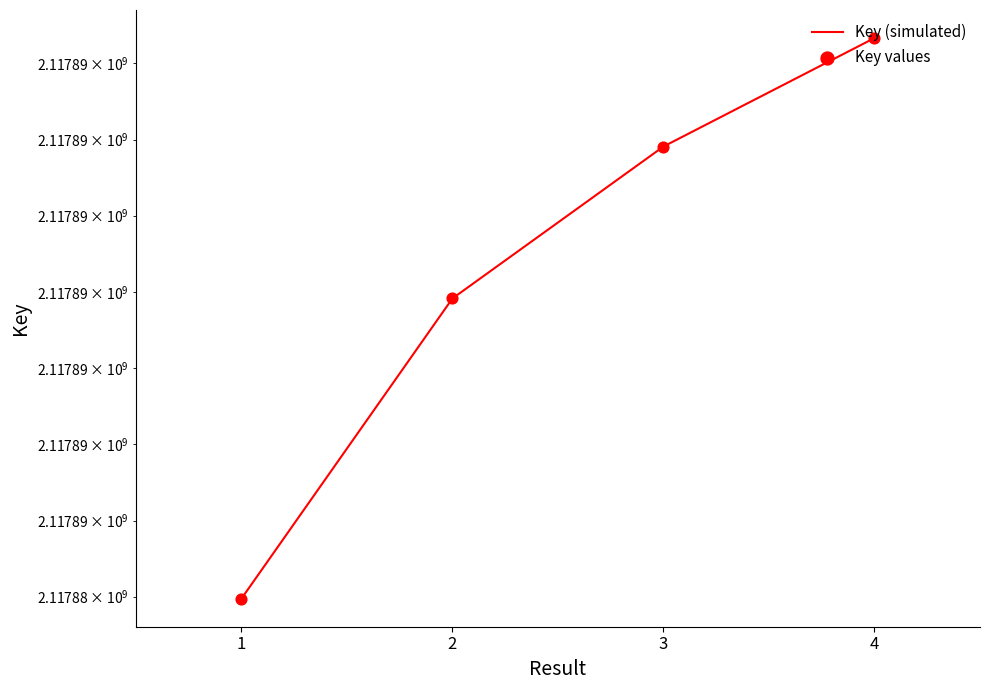

Is the value of Key values at 3 greater than the value of Key (simulated) at 3?

No